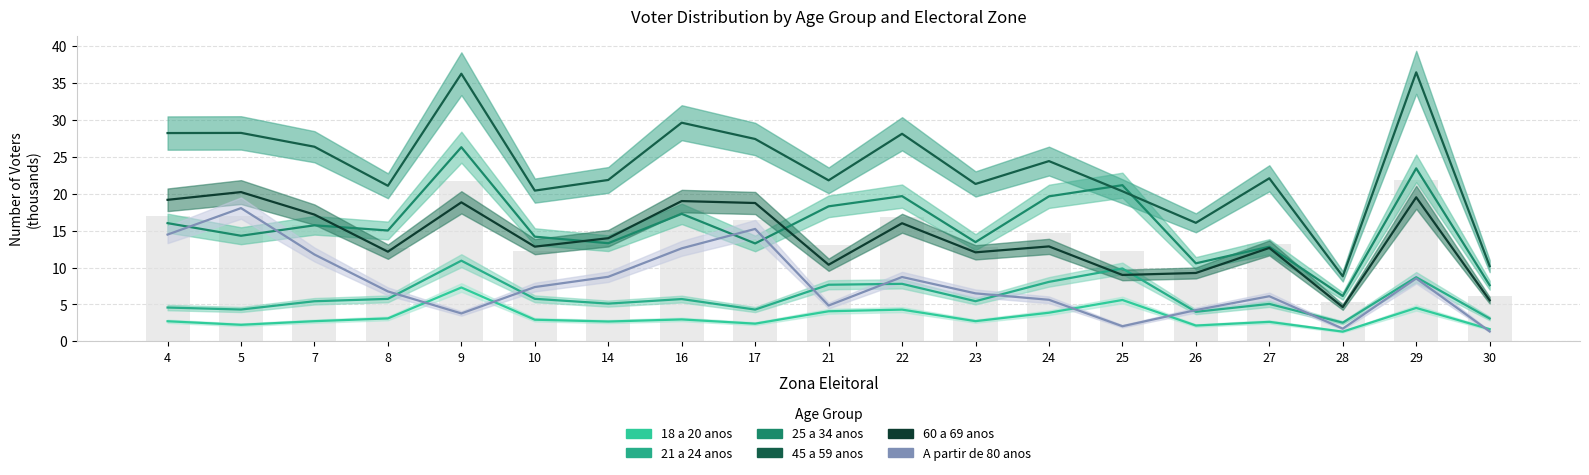

How many distinct data groups are displayed?

6